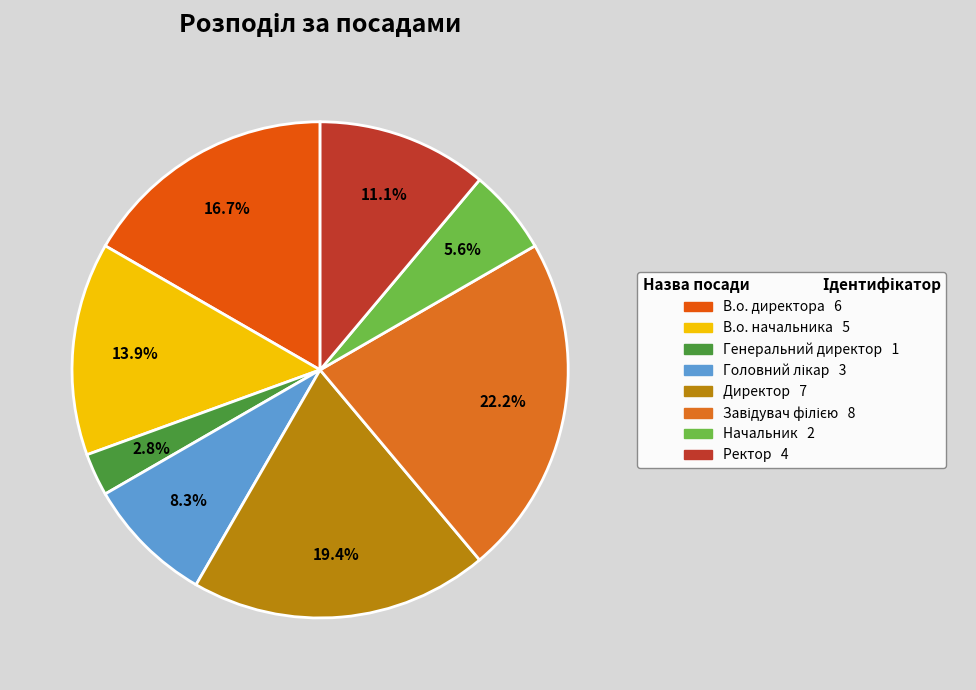

What percentage is the Начальник slice, to the nearest percent?

6%